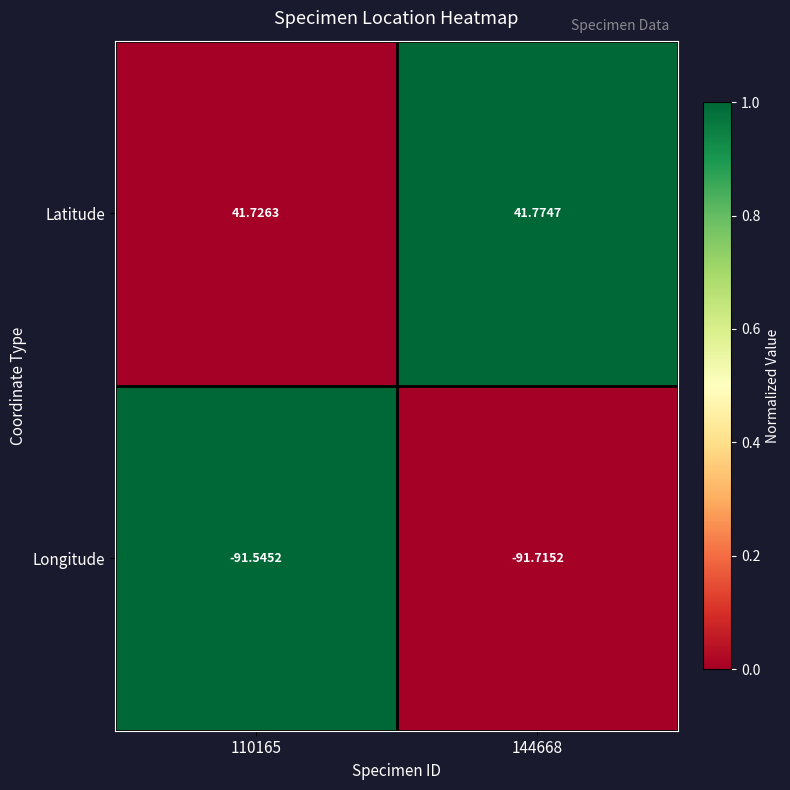

Which series changed the most between 110165 and 144668?

Longitude